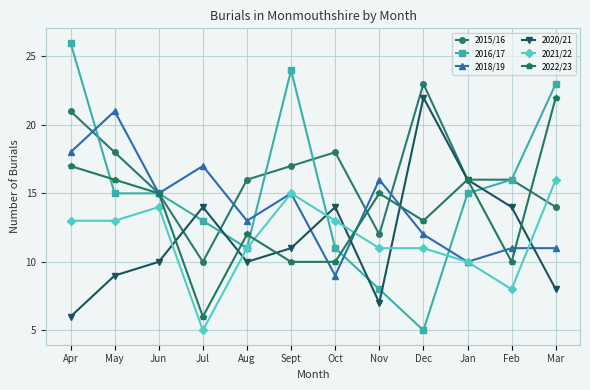

At which category does 2021/22 reach its first local peak?

Jun